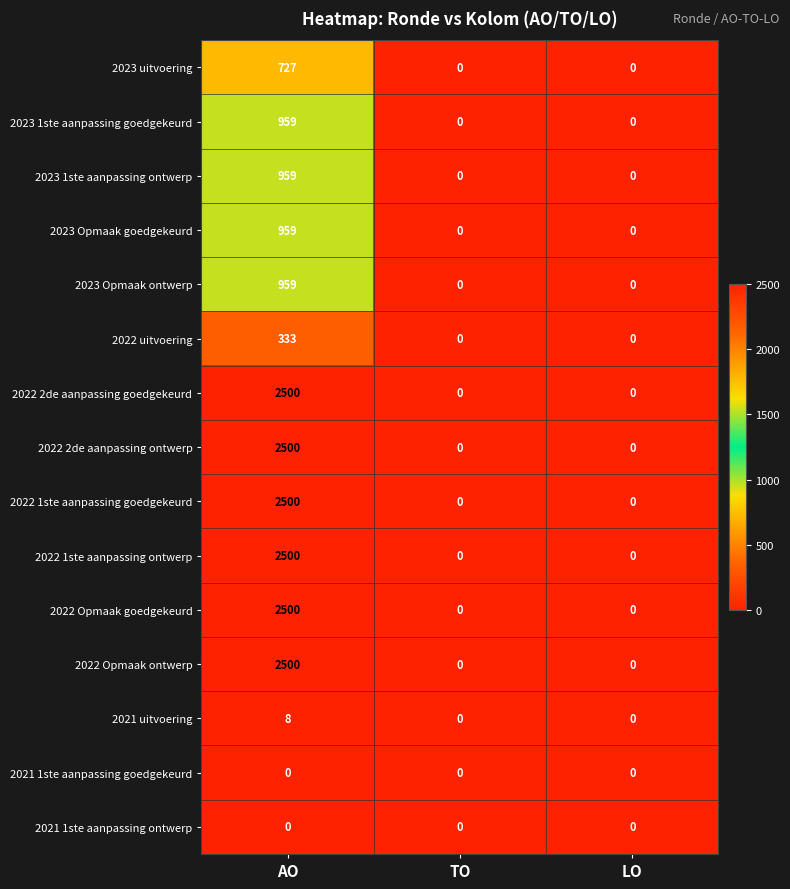

Is the value of 2022 2de aanpassing goedgekeurd at AO greater than the value of 2021 1ste aanpassing ontwerp at LO?

Yes